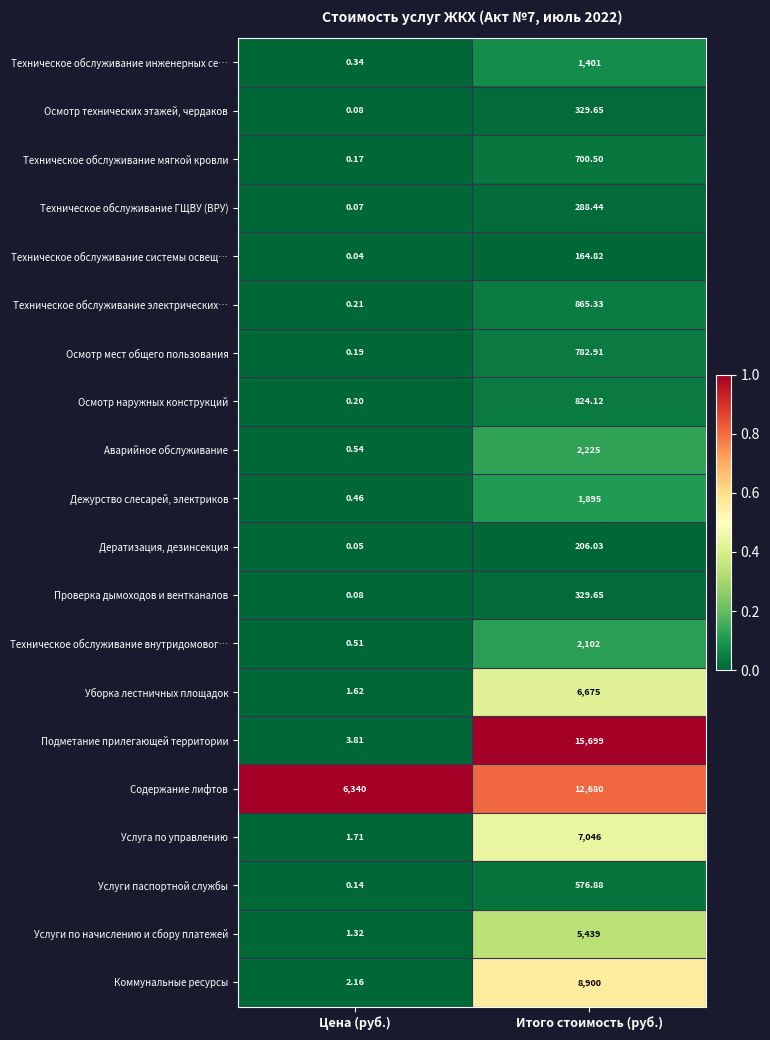

At which label is Услуга по управлению closest to 3523?

Цена (руб.)